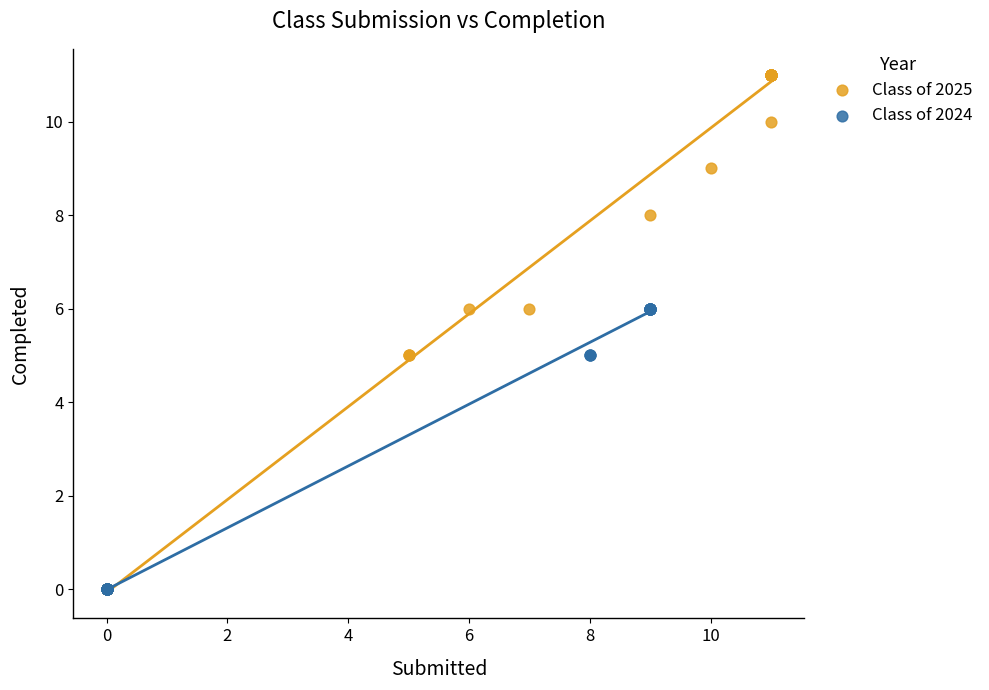

Which series reaches the maximum Y coordinate?

Class of 2025